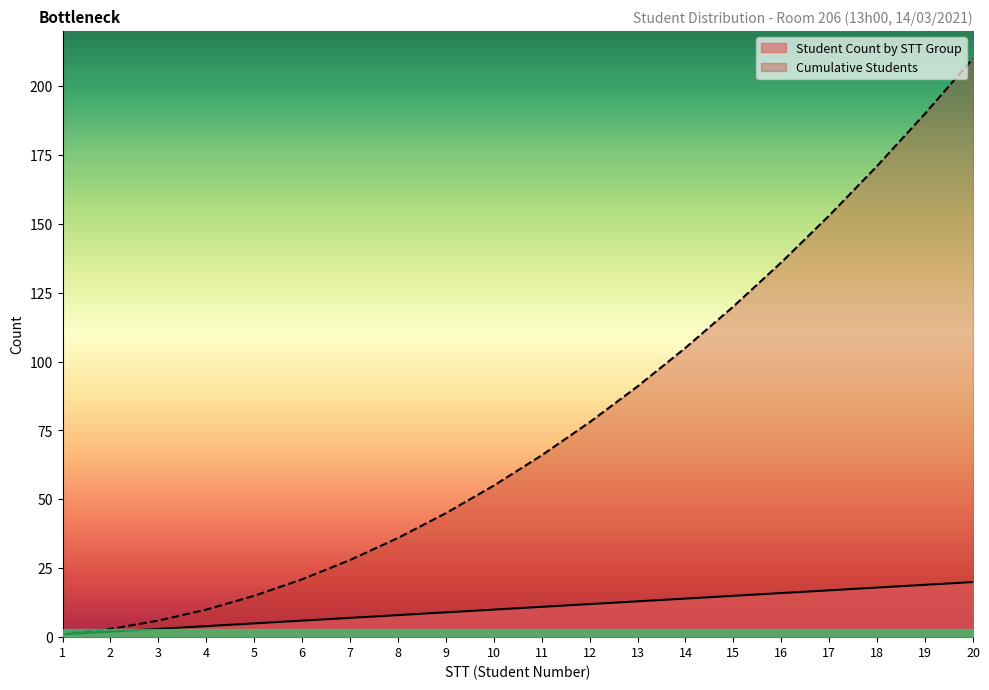

Rank the series by their average value, from lowest to highest.

Student Count by STT Group, Cumulative Students